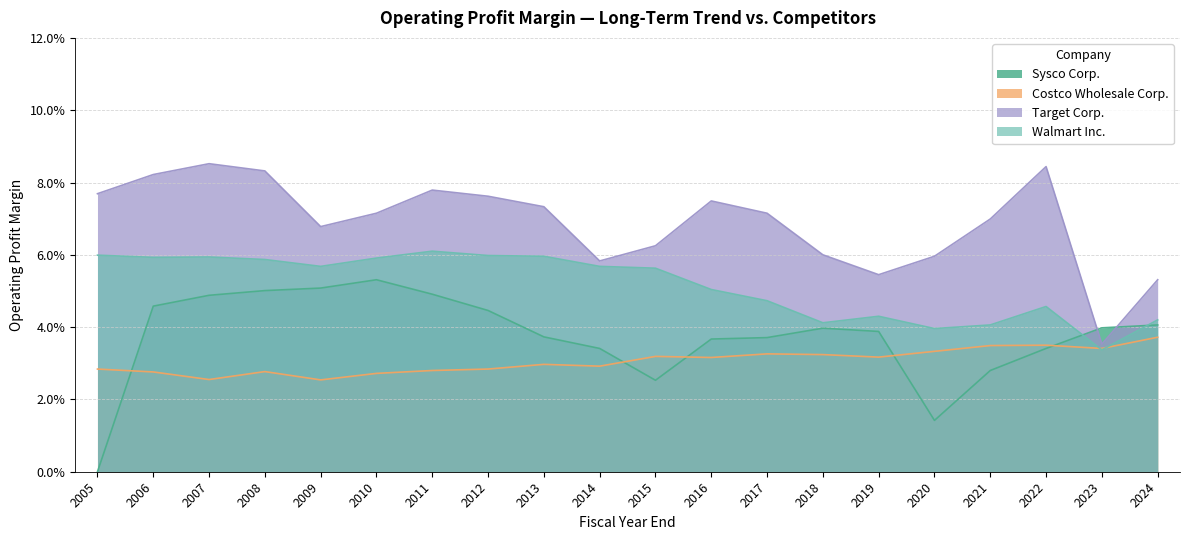

What are all the series names shown in the legend?

Sysco Corp., Costco Wholesale Corp., Target Corp., Walmart Inc.